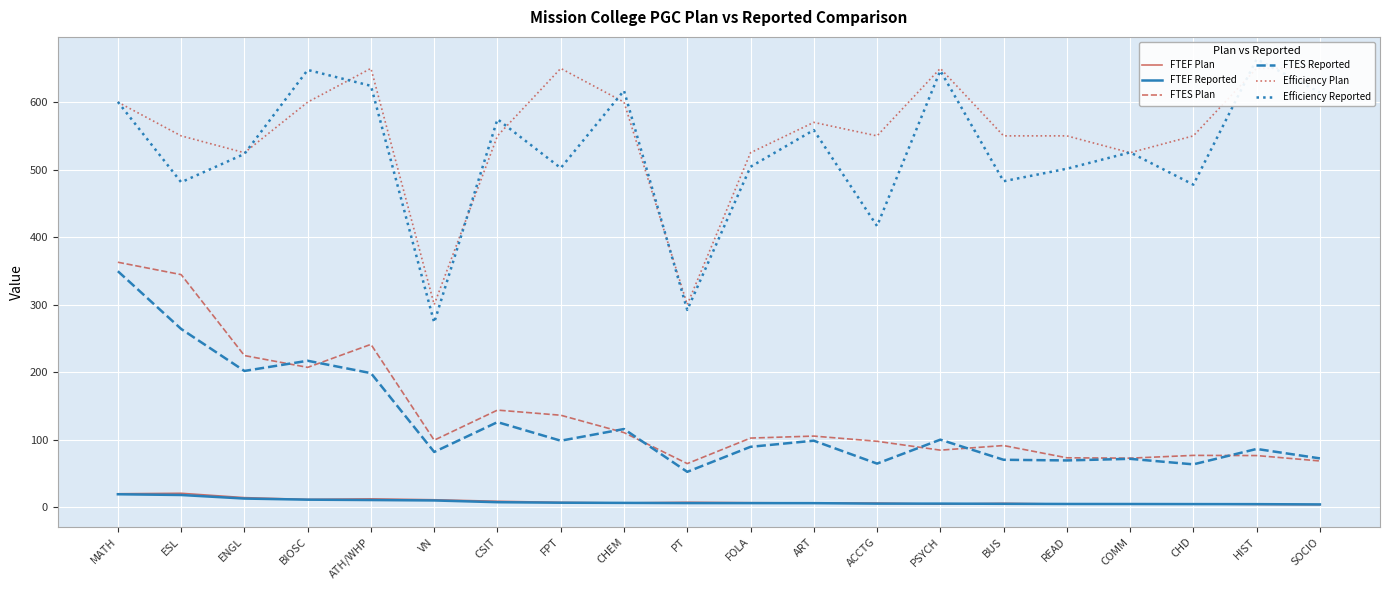

What position from the right is PT?

11